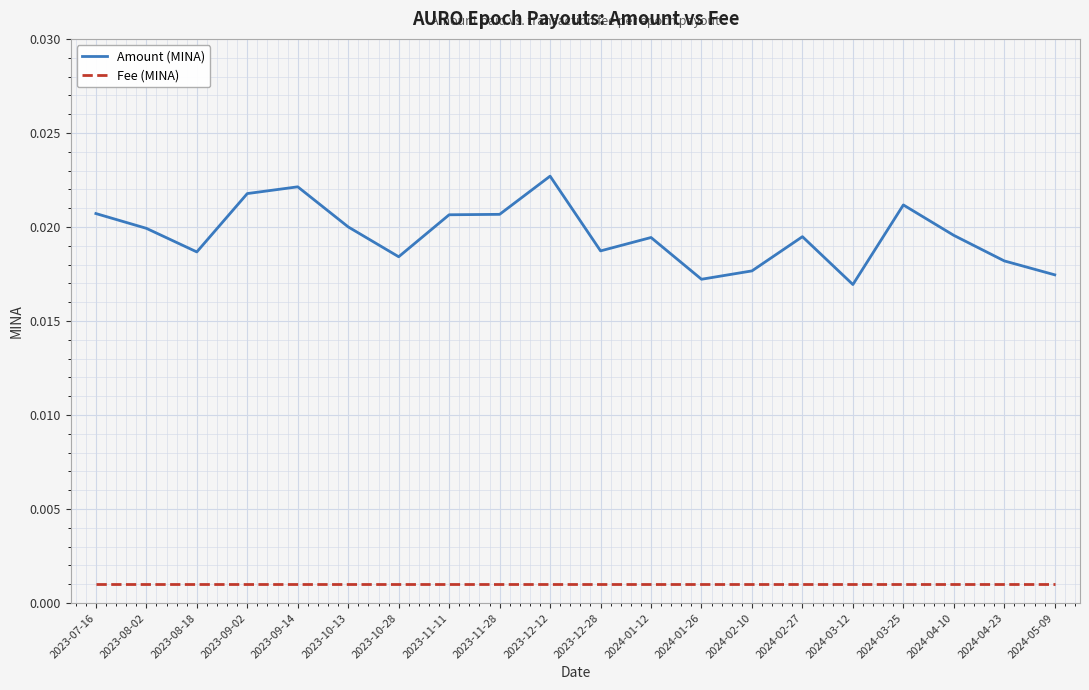

True or false: Fee (MINA) and Amount (MINA) cross at least once.

False